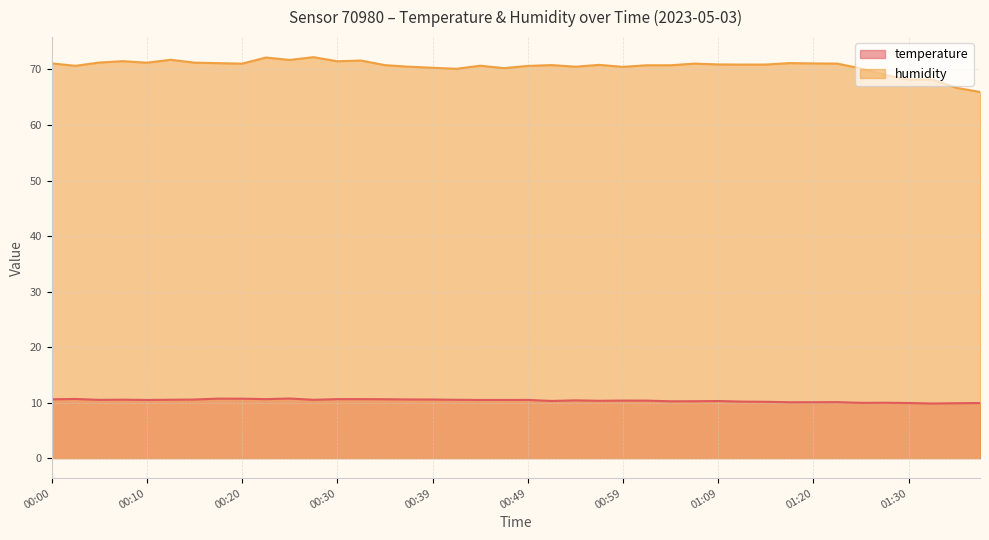

What is the label of the 39th point from the right?

00:03